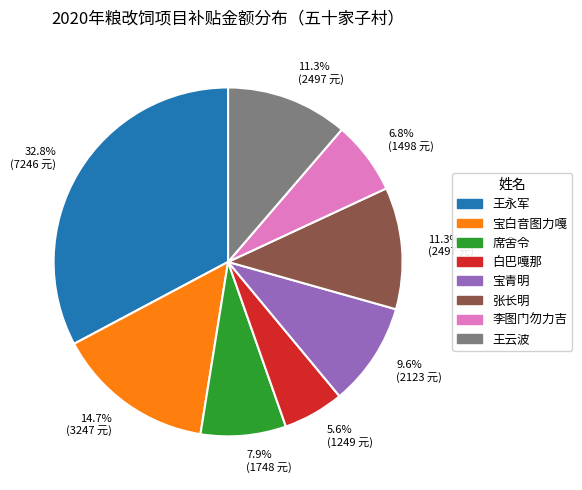

Which category has the biggest portion of the pie?

王永军